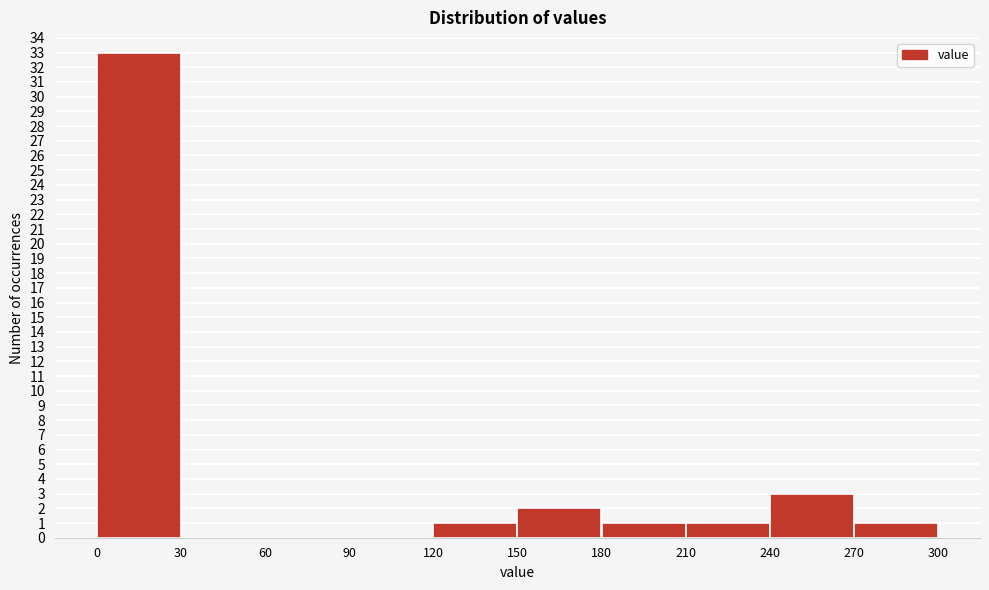

Reading left to right, list every bar in this chart as the range it spans on the x-axis followed by its height. The values are not printed on the chart, so give them approximately, as read against the axis.

0 to 30: 33
30 to 60: 0
60 to 90: 0
90 to 120: 0
120 to 150: 1
150 to 180: 2
180 to 210: 1
210 to 240: 1
240 to 270: 3
270 to 300: 1